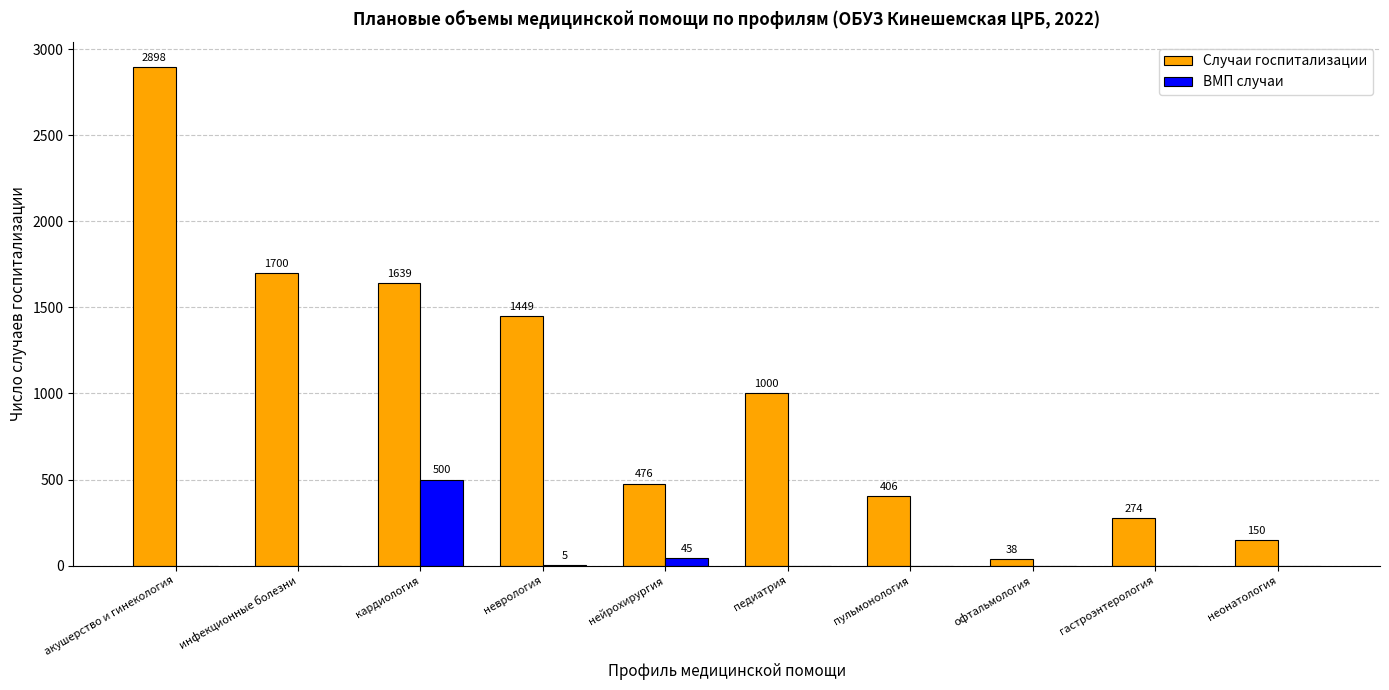

Reading left to right, what are all the values shown in this chart?

Случаи госпитализации: 2898	1700	1639	1449	476	1000	406	38	274	150
ВМП случаи: 0	0	500	5	45	0	0	0	0	0